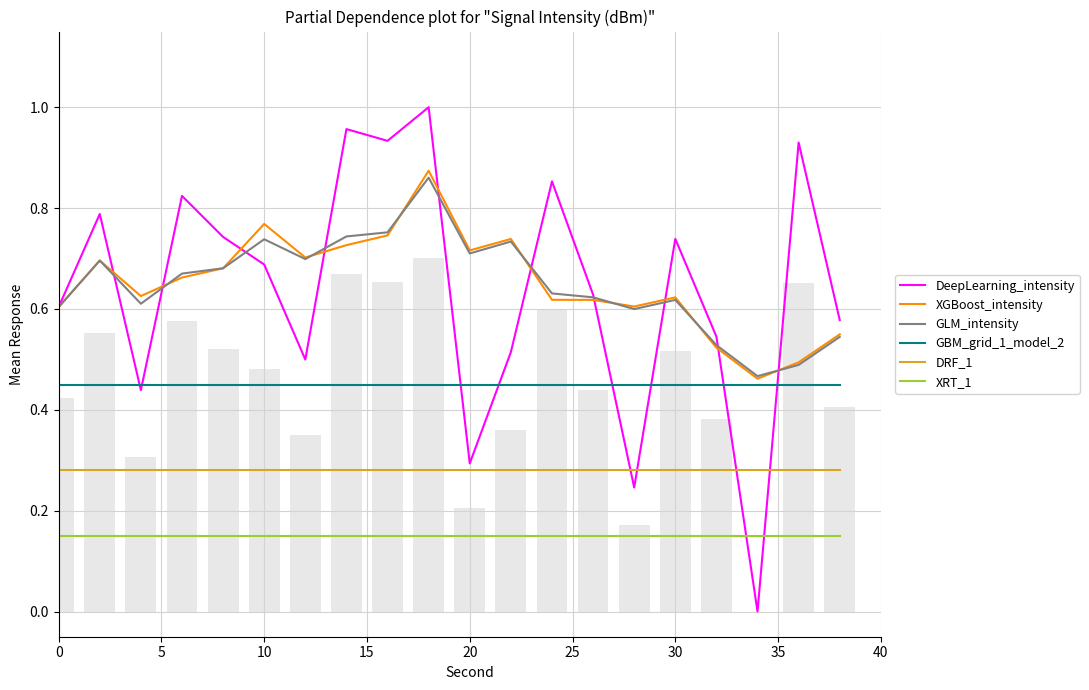

Is the value of GLM_intensity at 20 greater than the value of DeepLearning_intensity at 18?

No